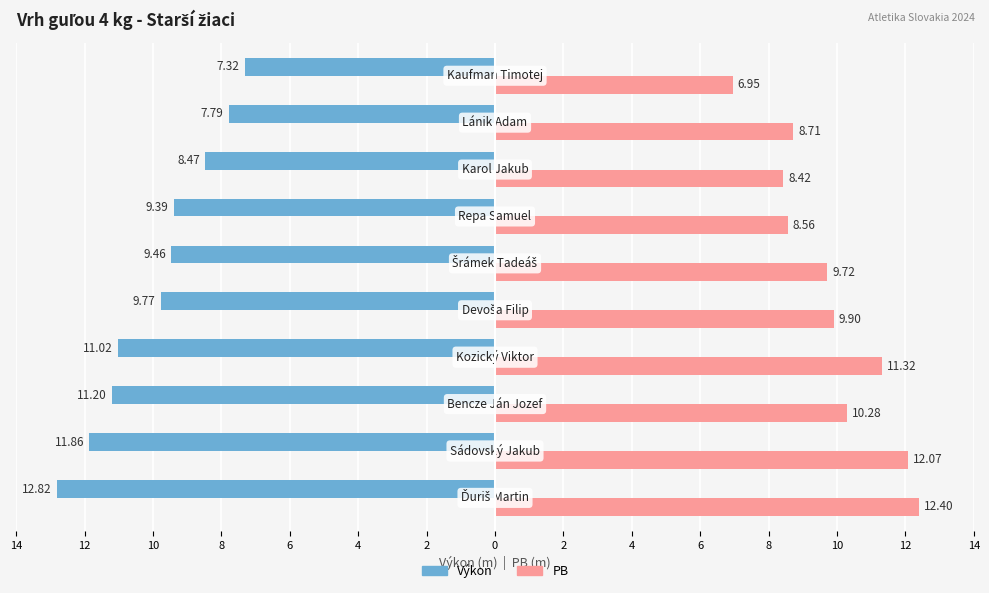

What are all the series names shown in the legend?

Výkon, PB